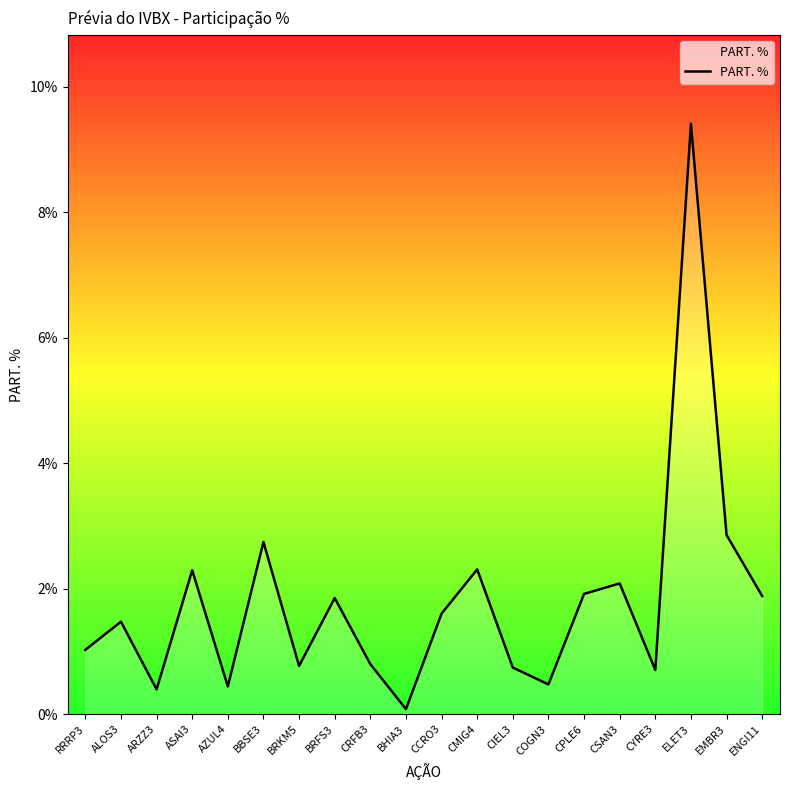

Where is the first local minimum?

ARZZ3